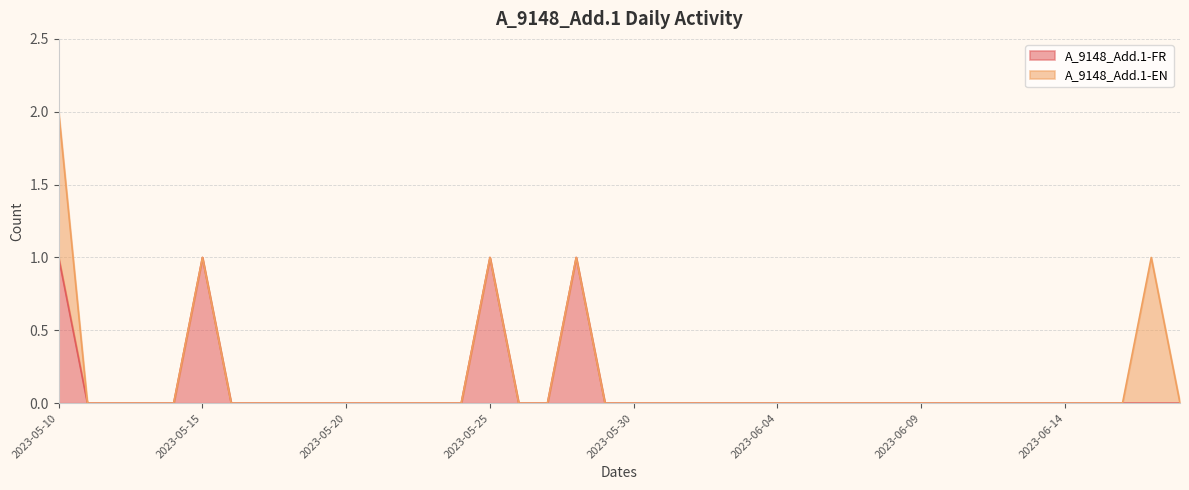

Does the chart display data point markers on the line(s)?

No